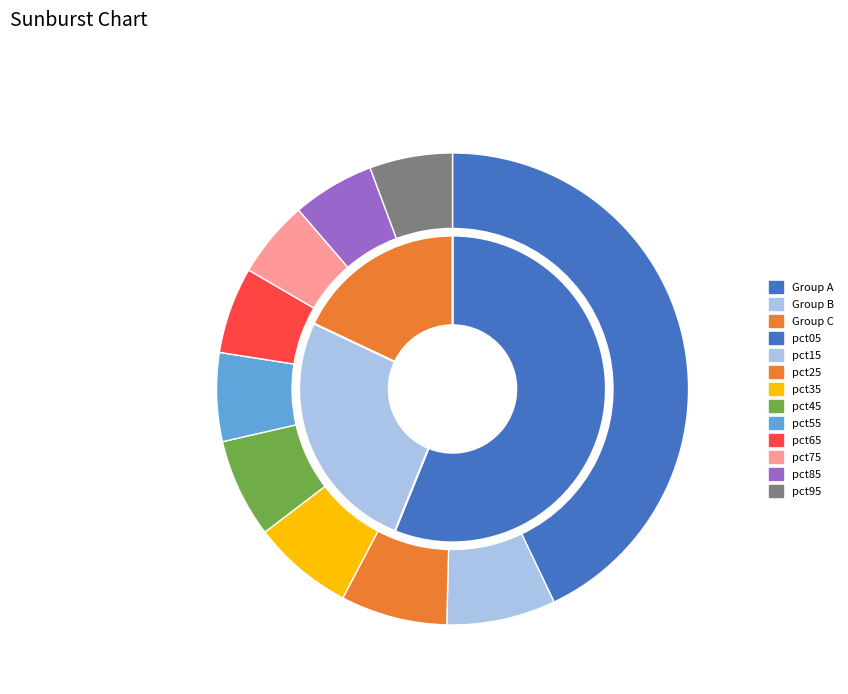

Does any single category account for the majority?

No